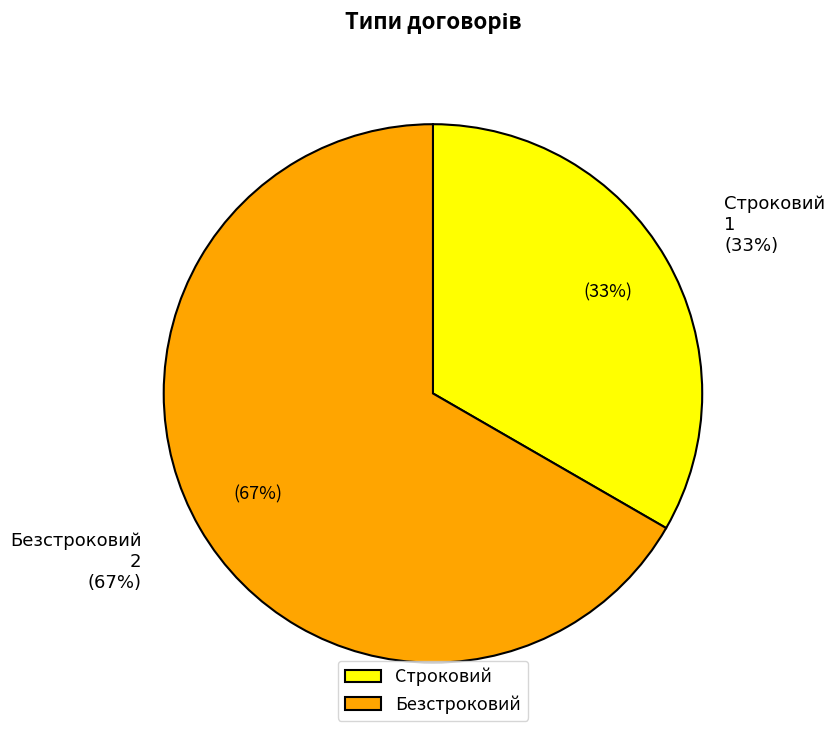

What is the majority slice?

Безстроковий